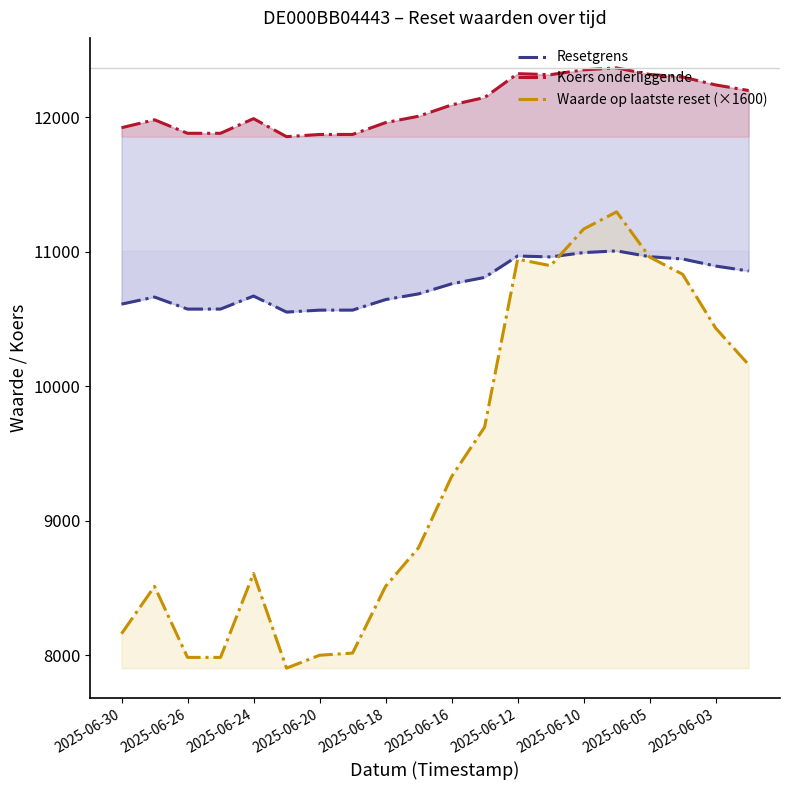

True or false: Resetgrens and Koers onderliggende cross at least once.

False